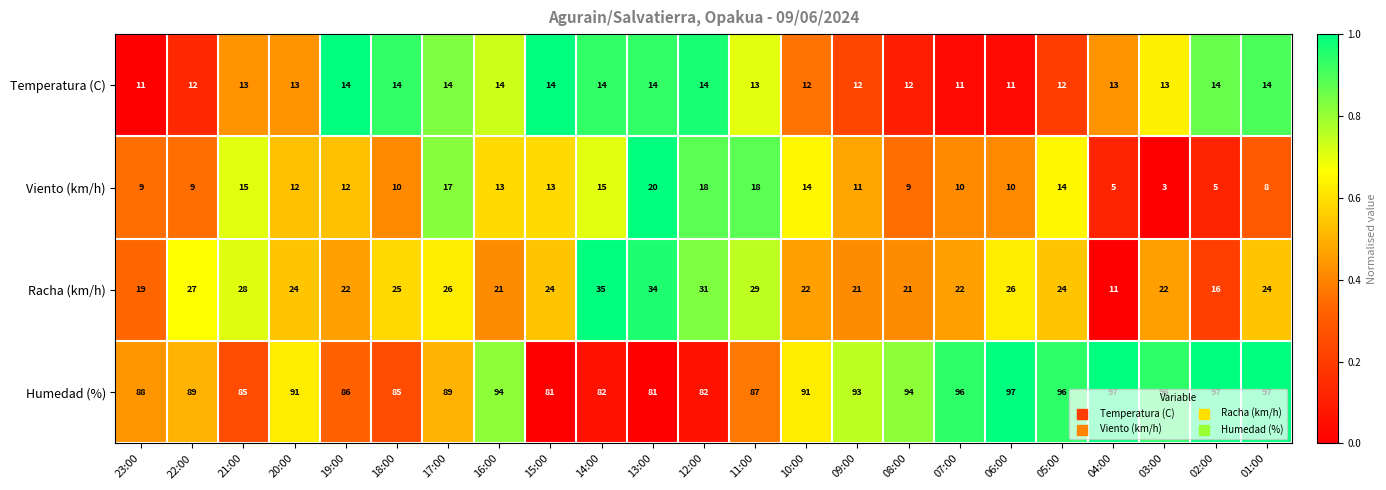

At 22:00, list the series in order from smallest to largest.

Viento (km/h), Temperatura (C), Racha (km/h), Humedad (%)